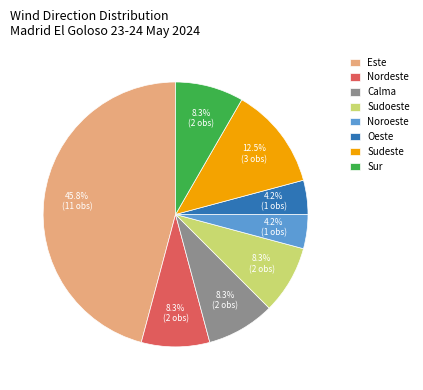

Combined, what portion of the pie is Sudeste and Sur?

20.8%